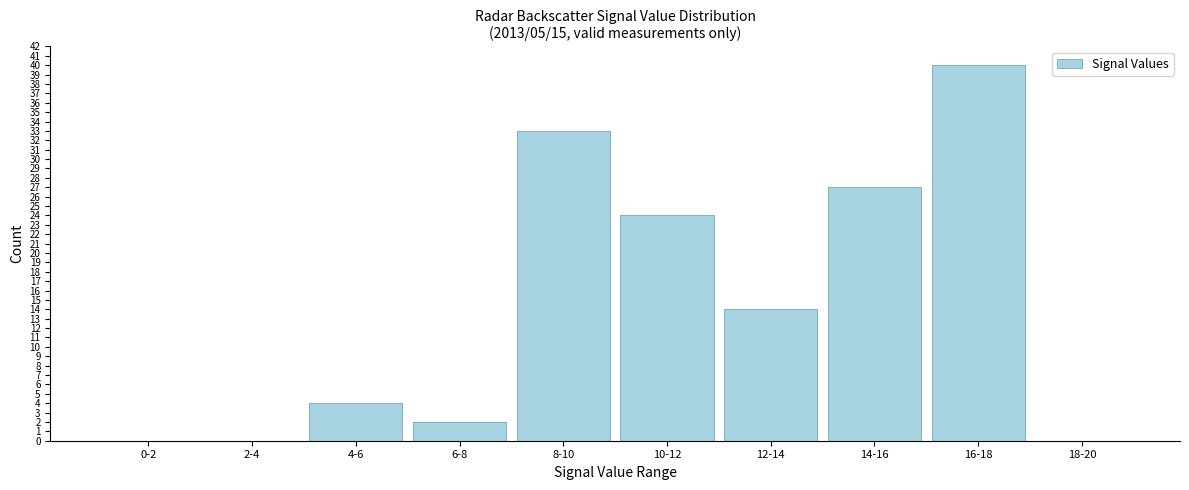

Reading left to right, transcribe all the data shown in this chart.

0-2=0	2-4=0	4-6=4	6-8=2	8-10=33	10-12=24	12-14=14	14-16=27	16-18=40	18-20=0